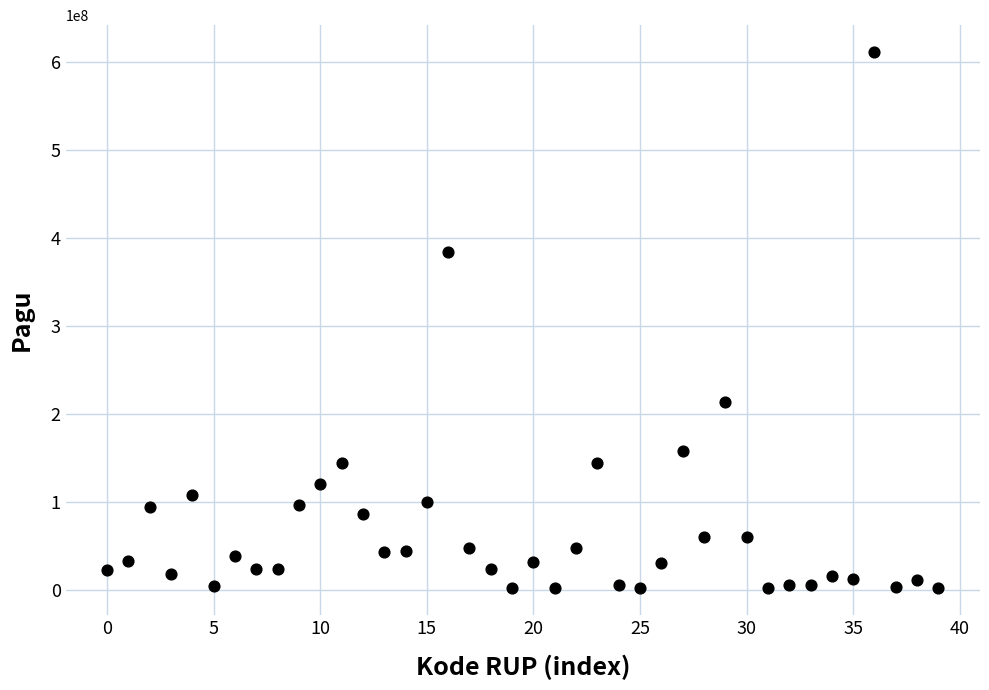

What Y value in the scatter plot is closest to 306667500?

384000000